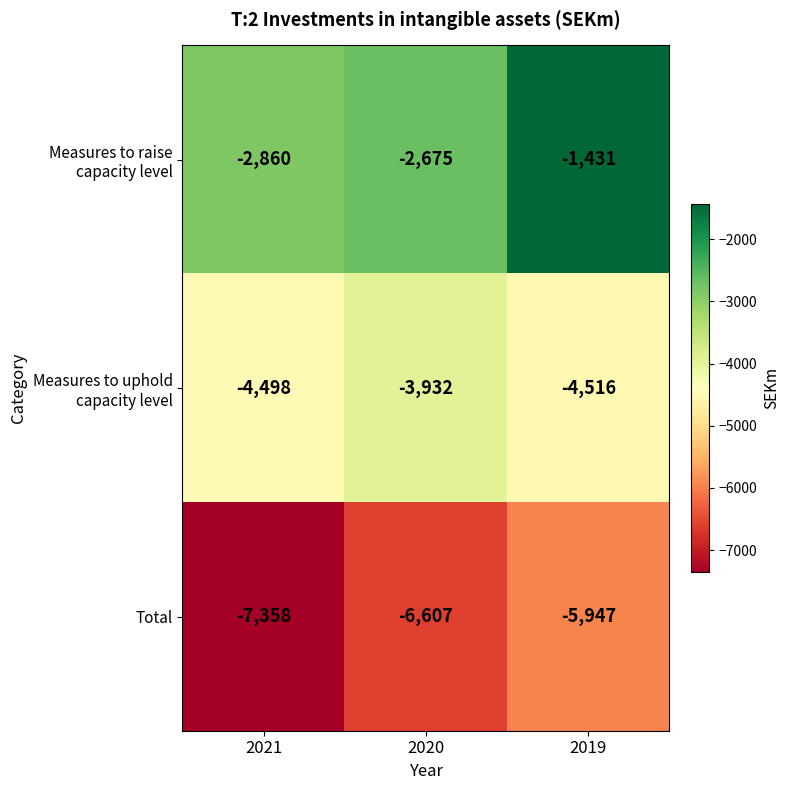

List the labels in order of Total value, largest first.

2019, 2020, 2021